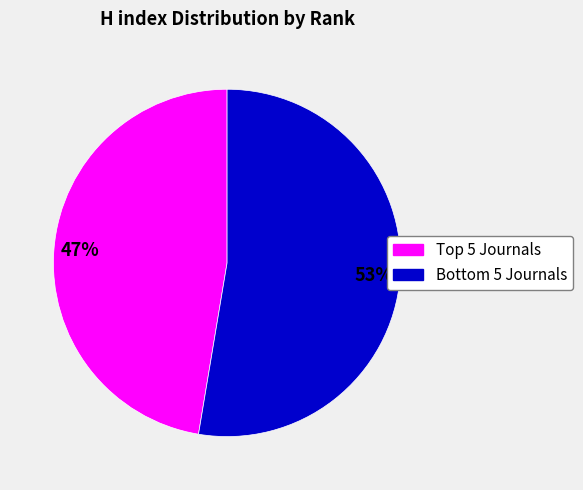

To the nearest percent, what is the average slice percentage?

50%